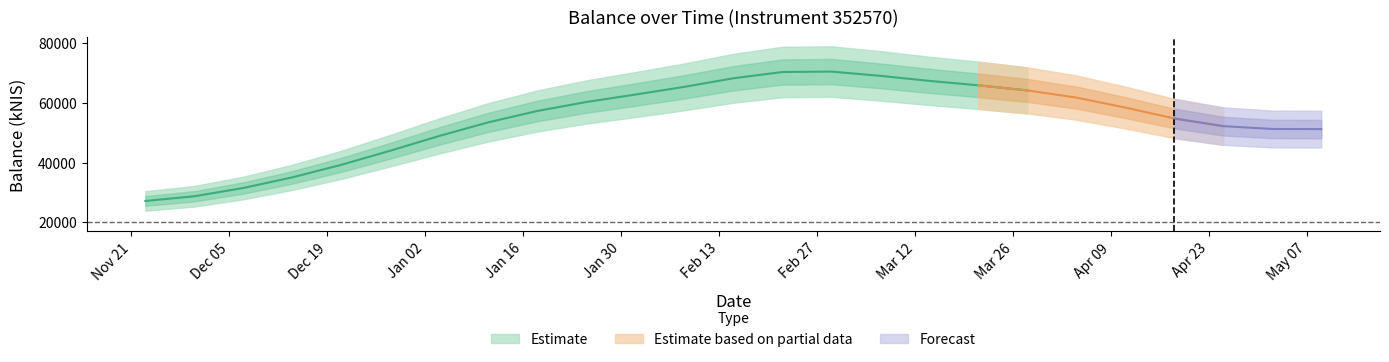

Does the chart have visible grid lines?

No